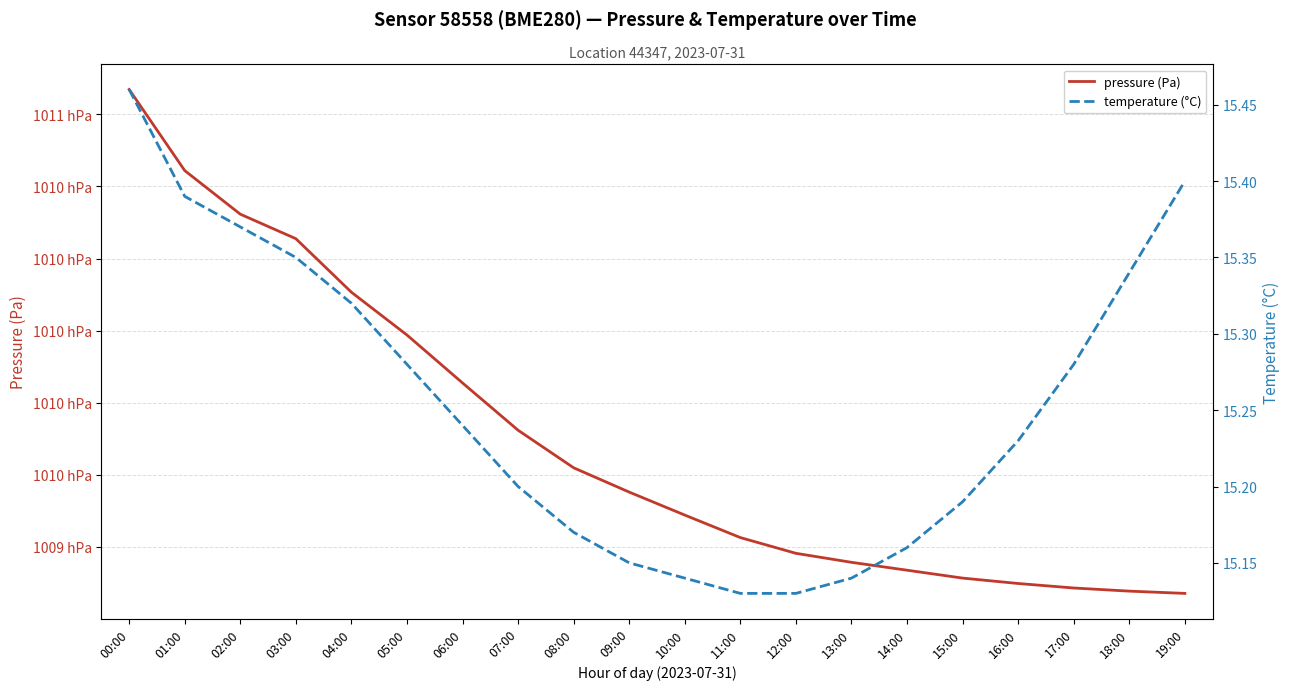

What is the label of the 8th point from the left?

07:00